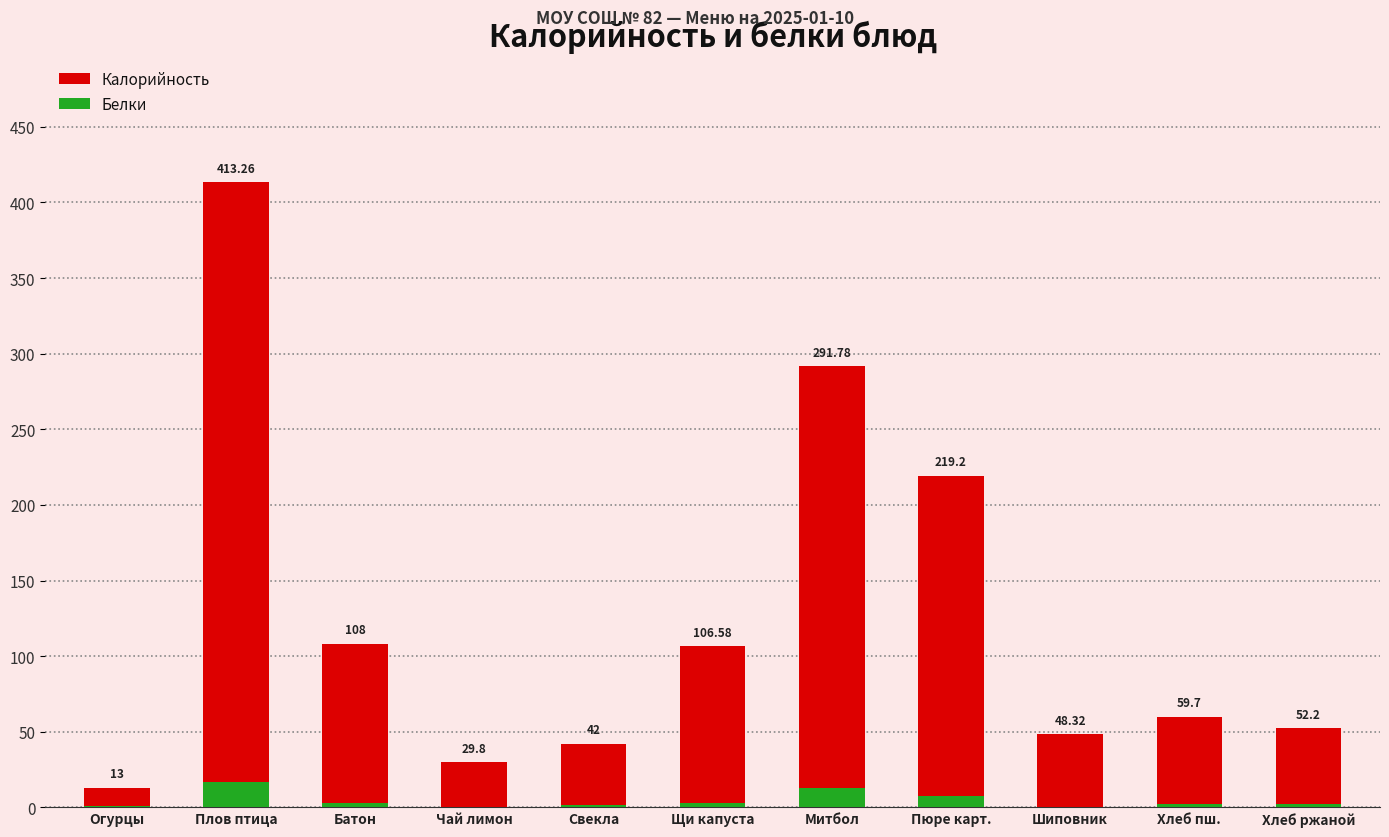

What is the difference between the highest and lowest values at Плов птица?

396.7